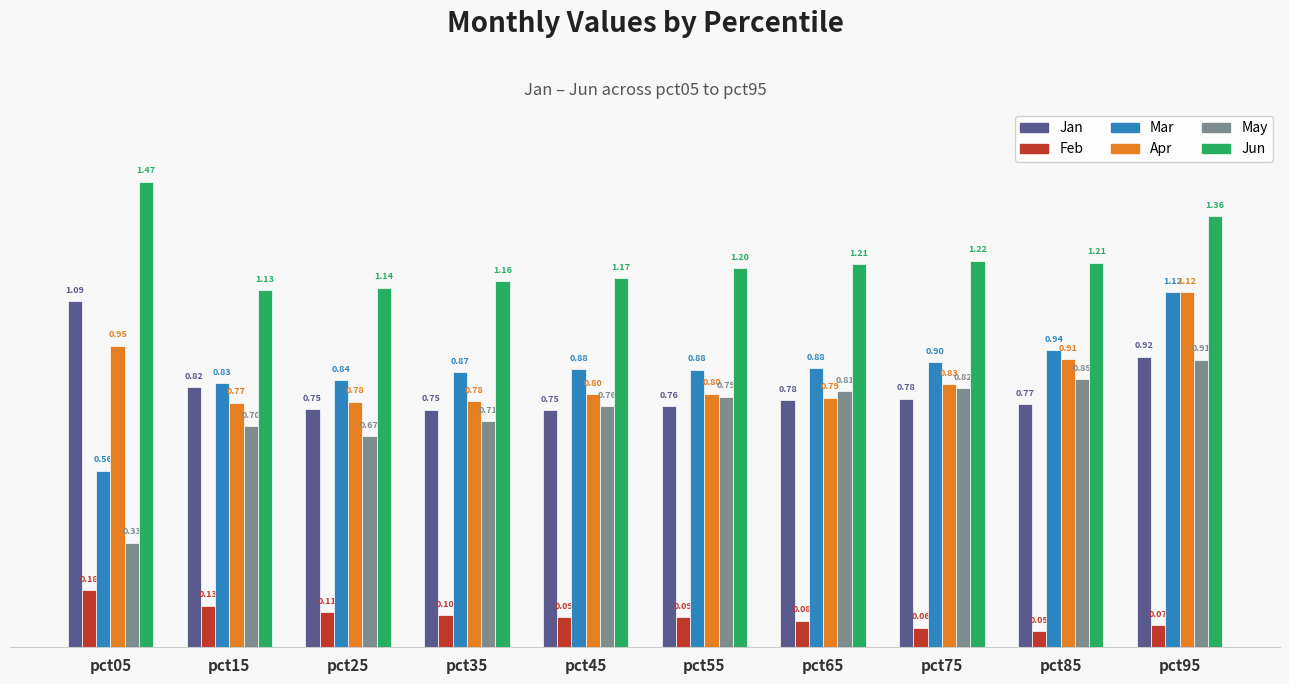

At how many categories does at least one series exceed 1?

10